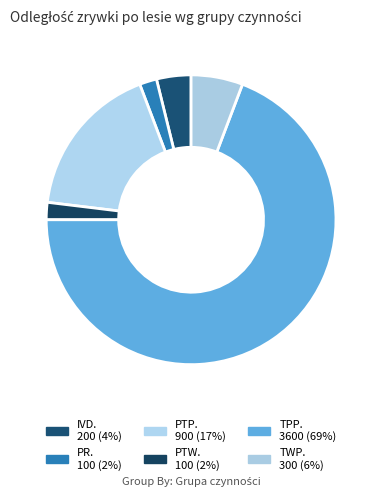

Count the number of slices in the pie.

6